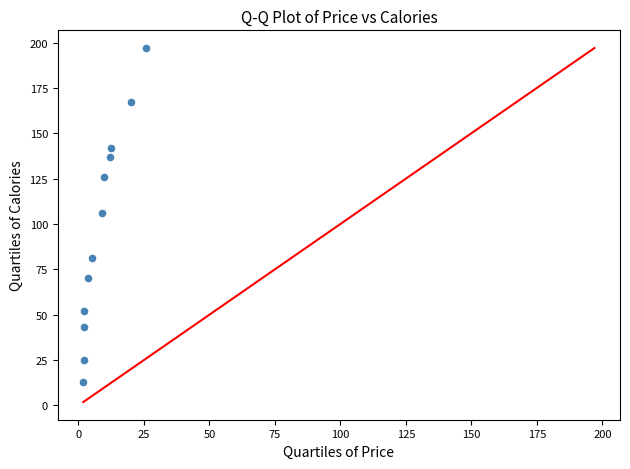

What is the range of Y values (max minus min)?

184.0